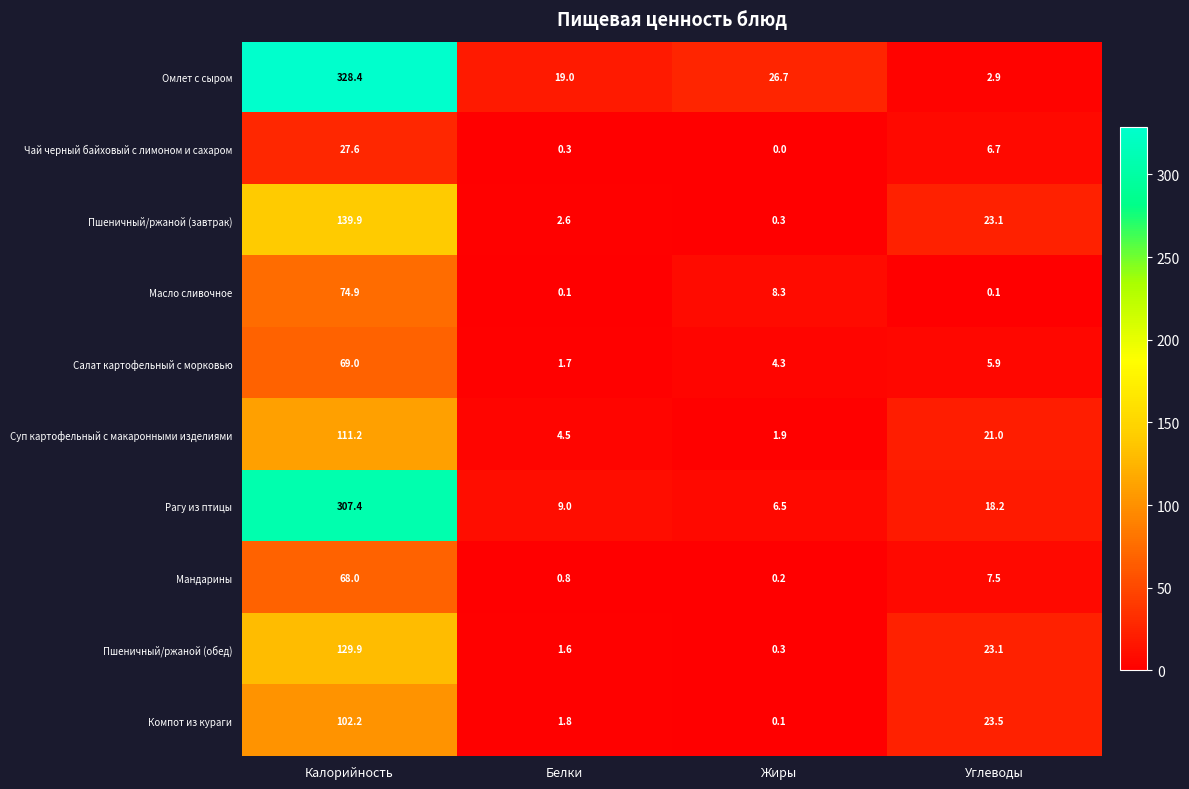

What is the difference between the maximum and second lowest values in the Компот из кураги series?

100.4